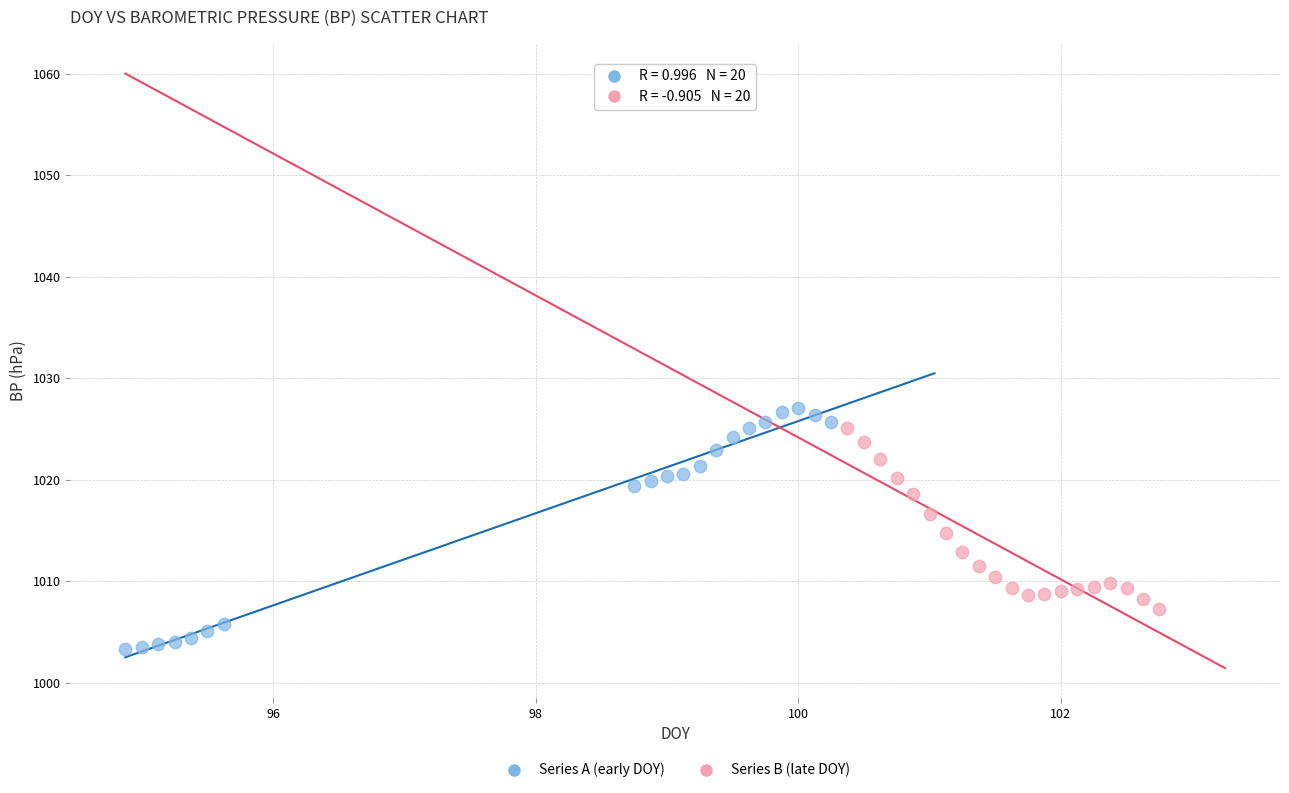

Which series has the largest Y range (max minus min)?

Series A (early DOY)